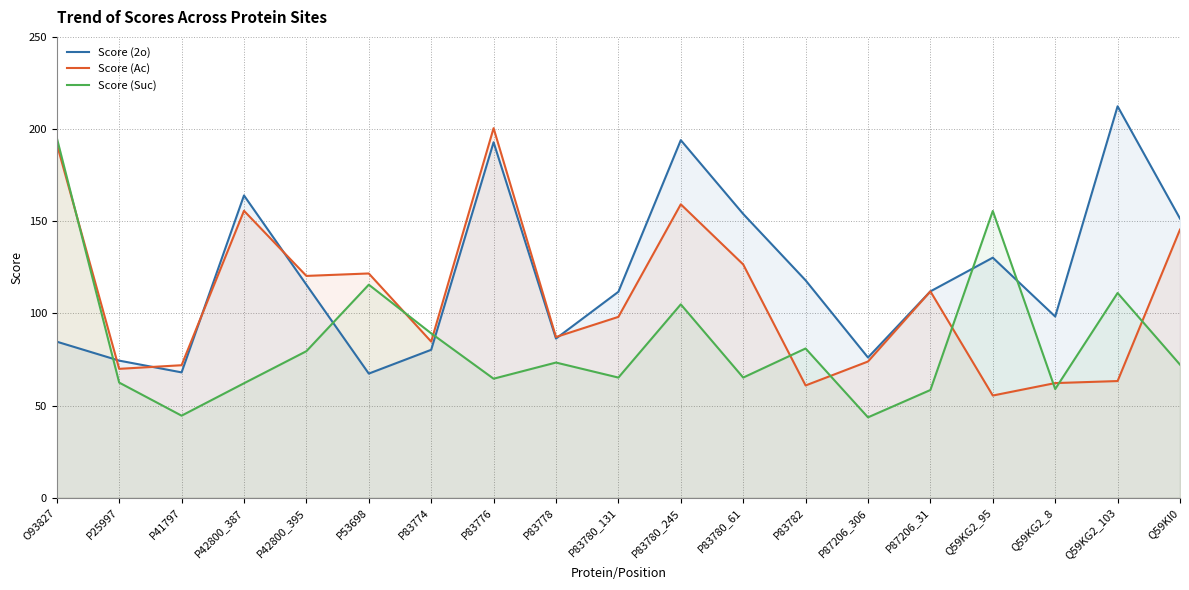

At how many categories does at least one series exceed 105?

13